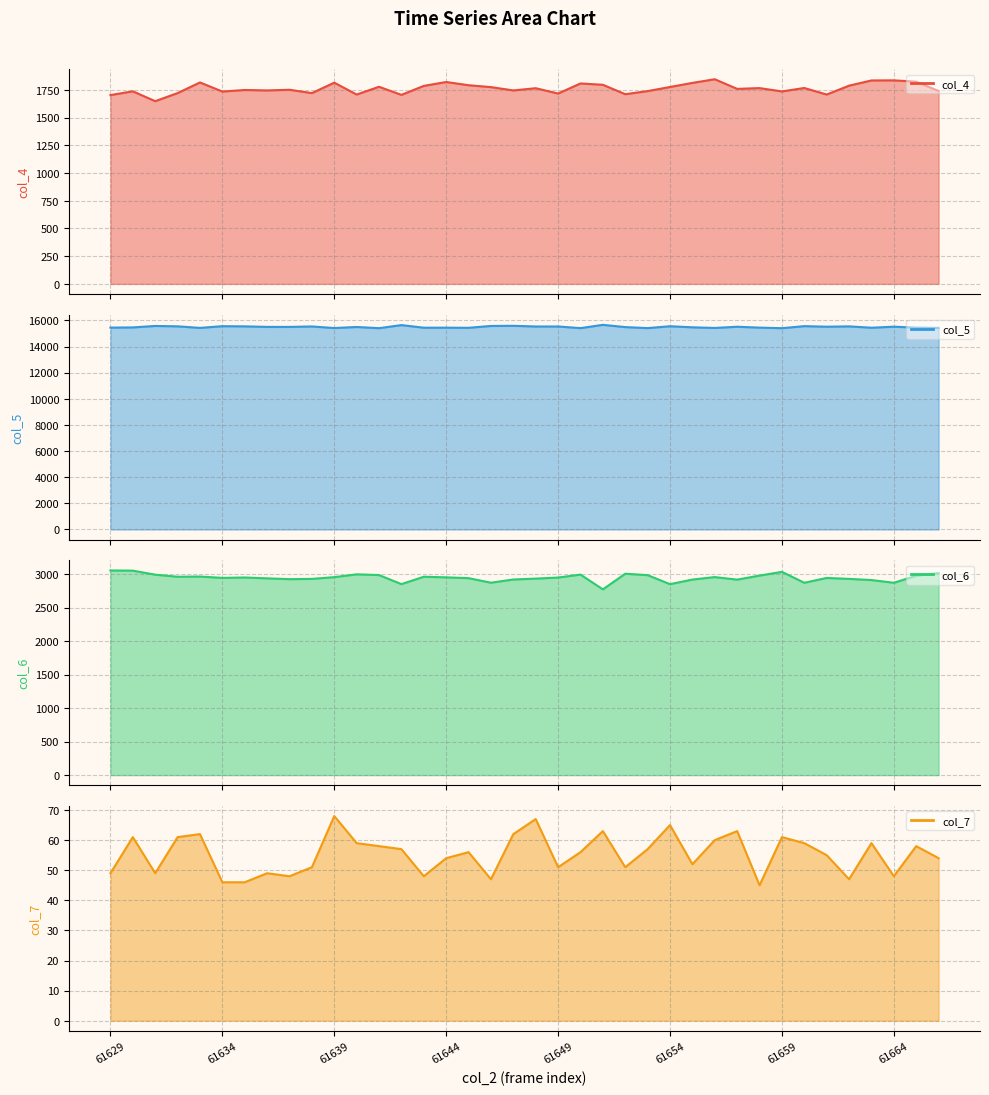

What is the sum of the col_7 values at 24 and 28?

120